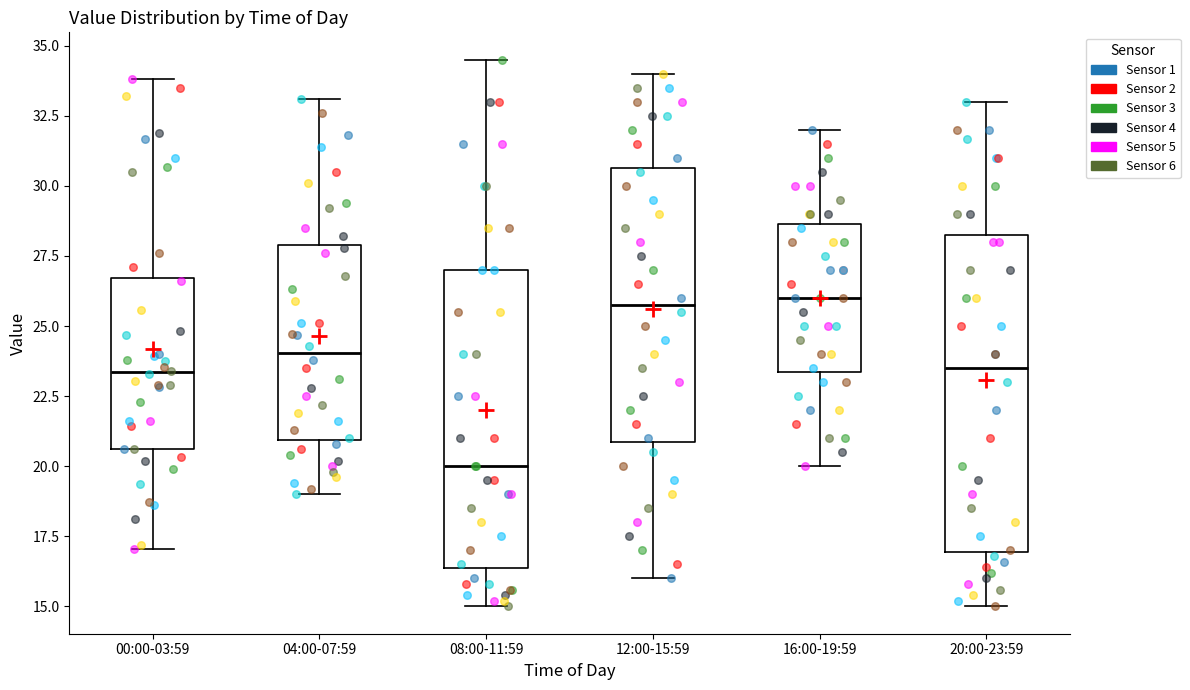

Where is the upper edge of the box for 20:00-23:59 on the y-axis? The values are not printed on the chart, so give them approximately, as read against the axis.

28.5